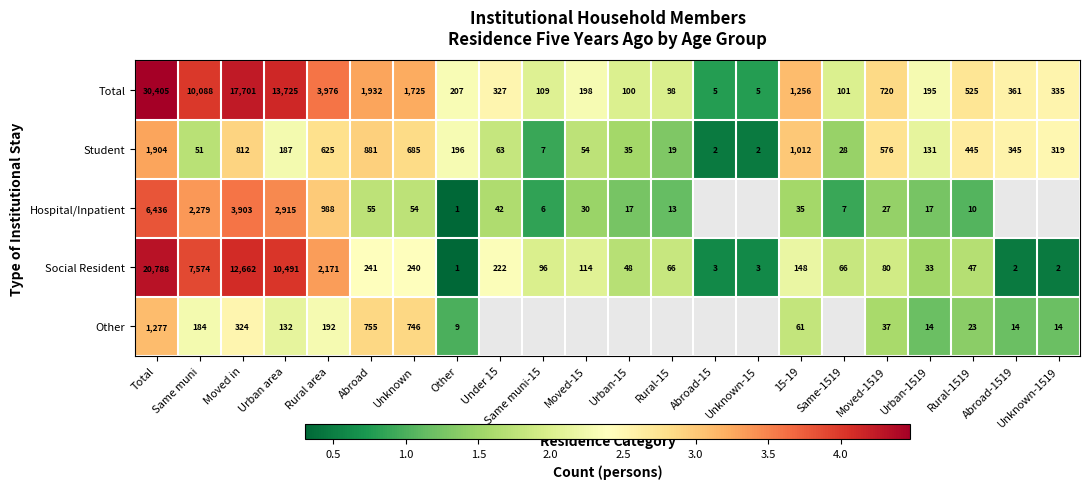

Which category has the lowest value in the Social Resident series?

Other